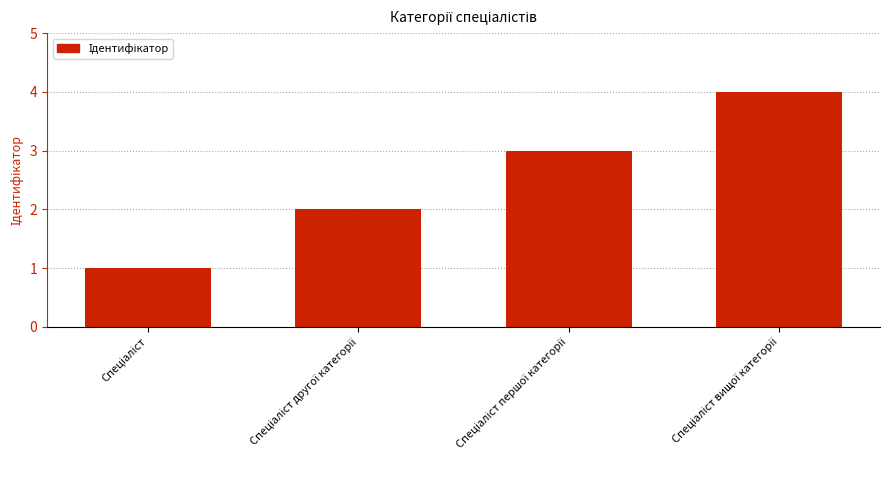

What is the maximum value shown in the chart?

4